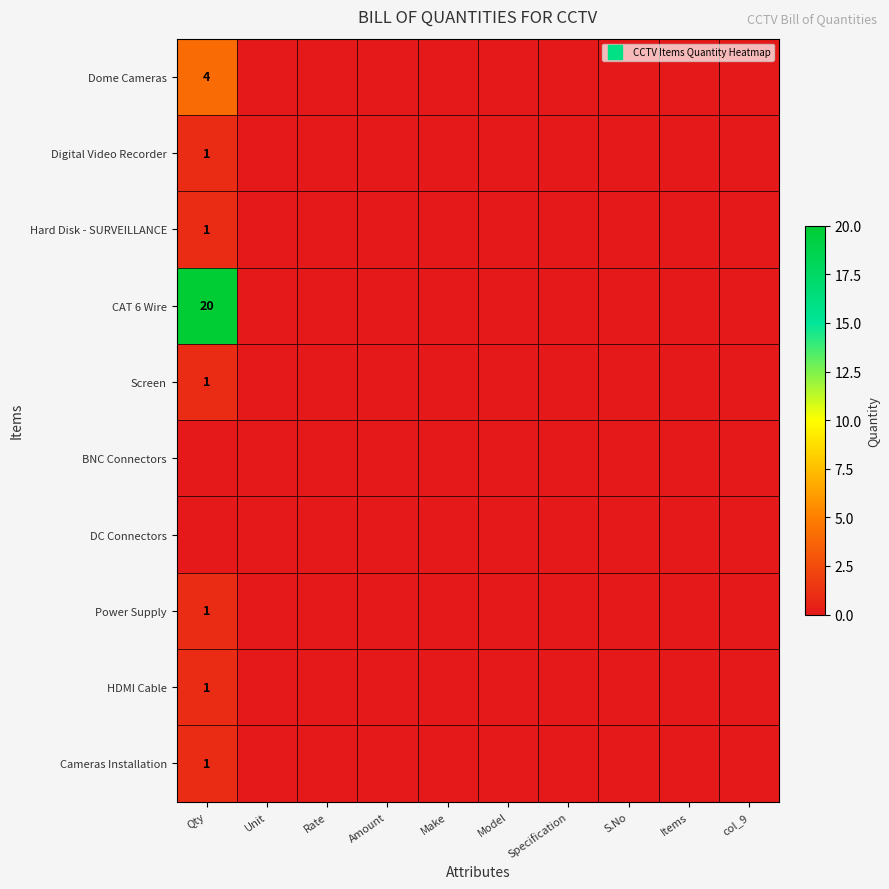

What is the difference between the maximum and second lowest values in the Power Supply series?

1